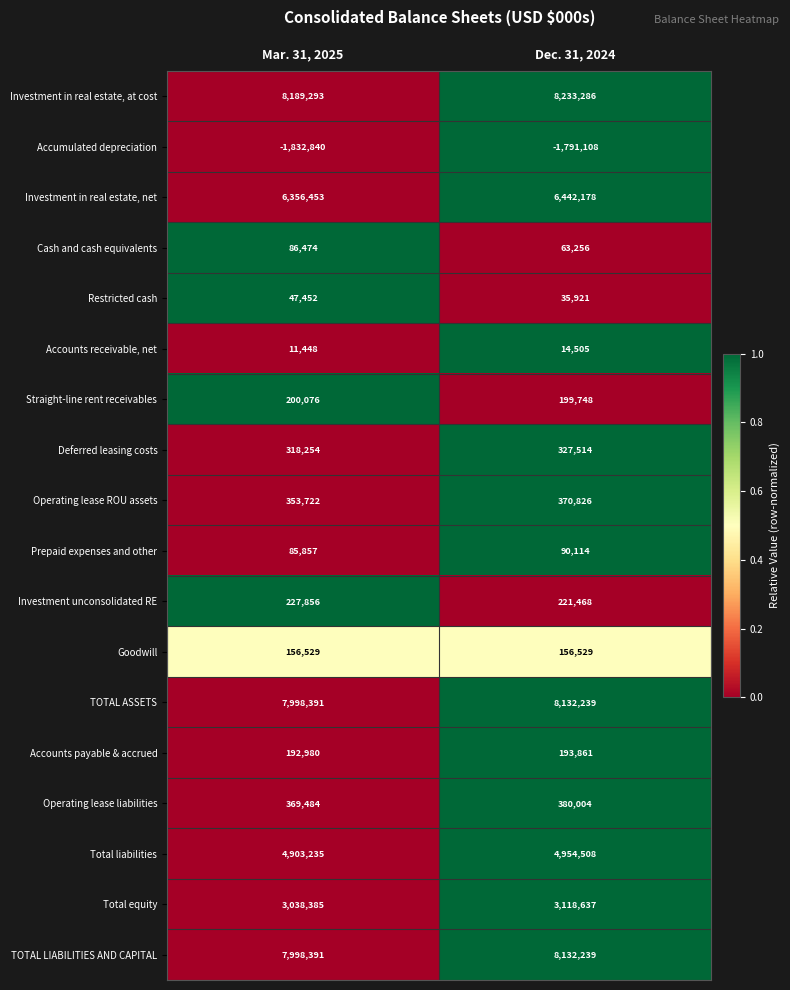

List the labels in order of Investment in real estate, net value, smallest first.

Mar. 31, 2025, Dec. 31, 2024